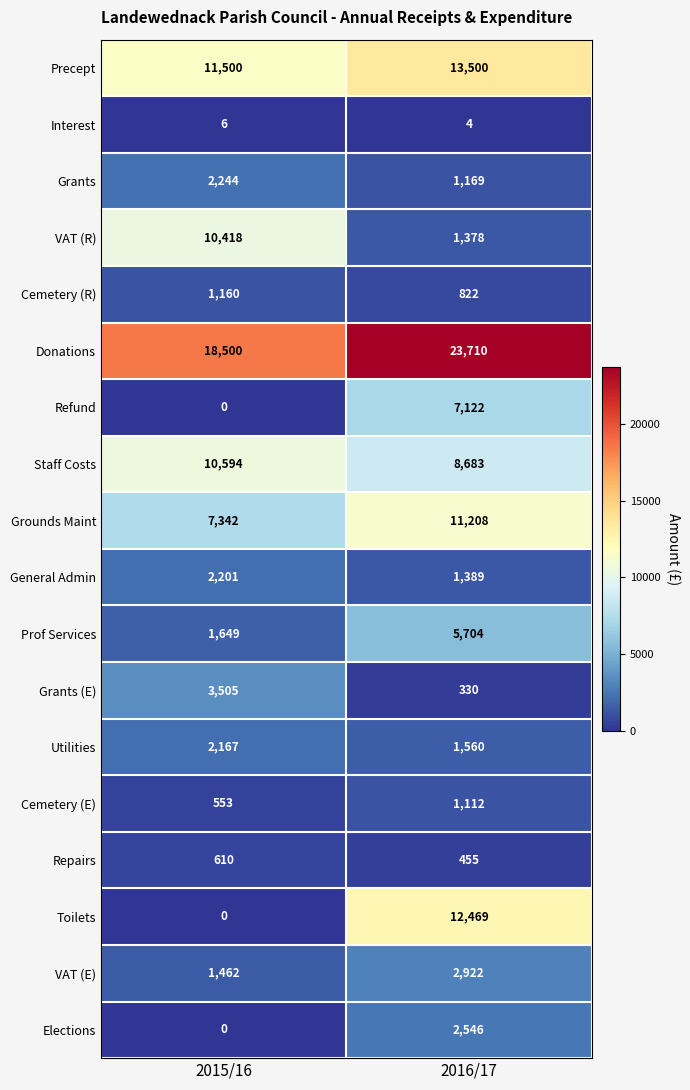

What is the sum of the VAT (R) values at 2015/16 and 2016/17?

11796